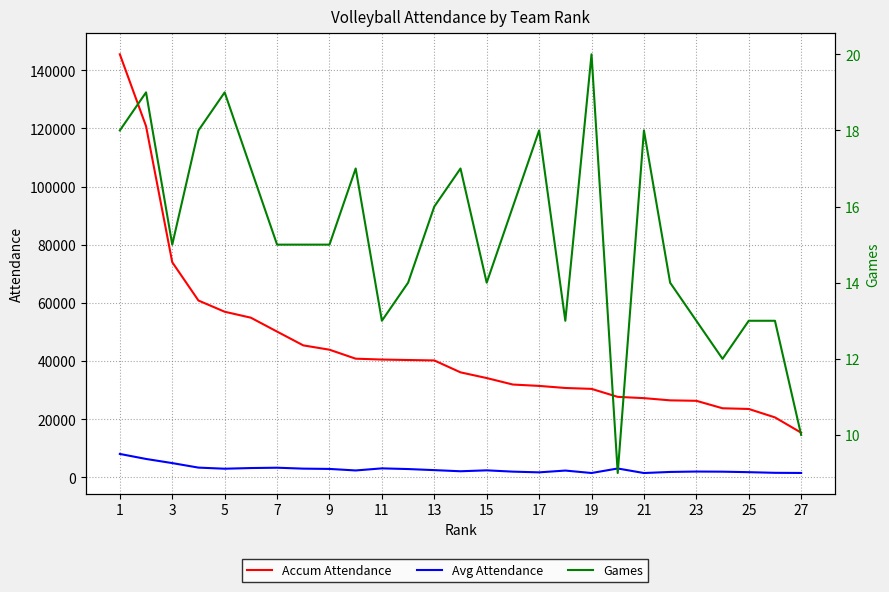

True or false: Games and Avg Attendance cross at least once.

False